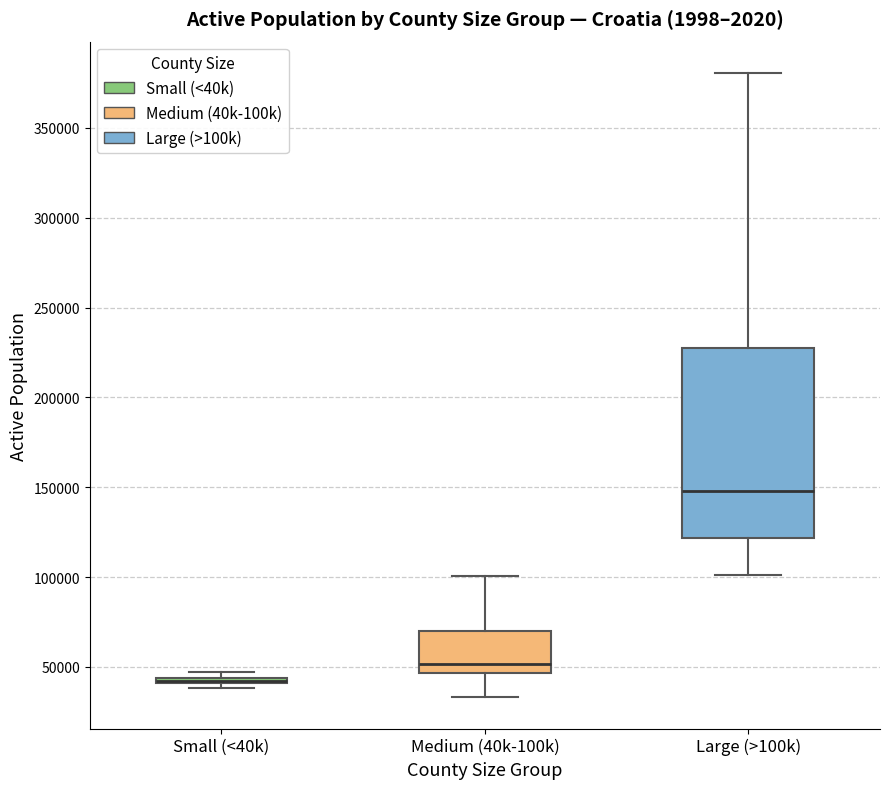

Which box is the tallest, from its lower edge to its upper edge?

Large (>100k)